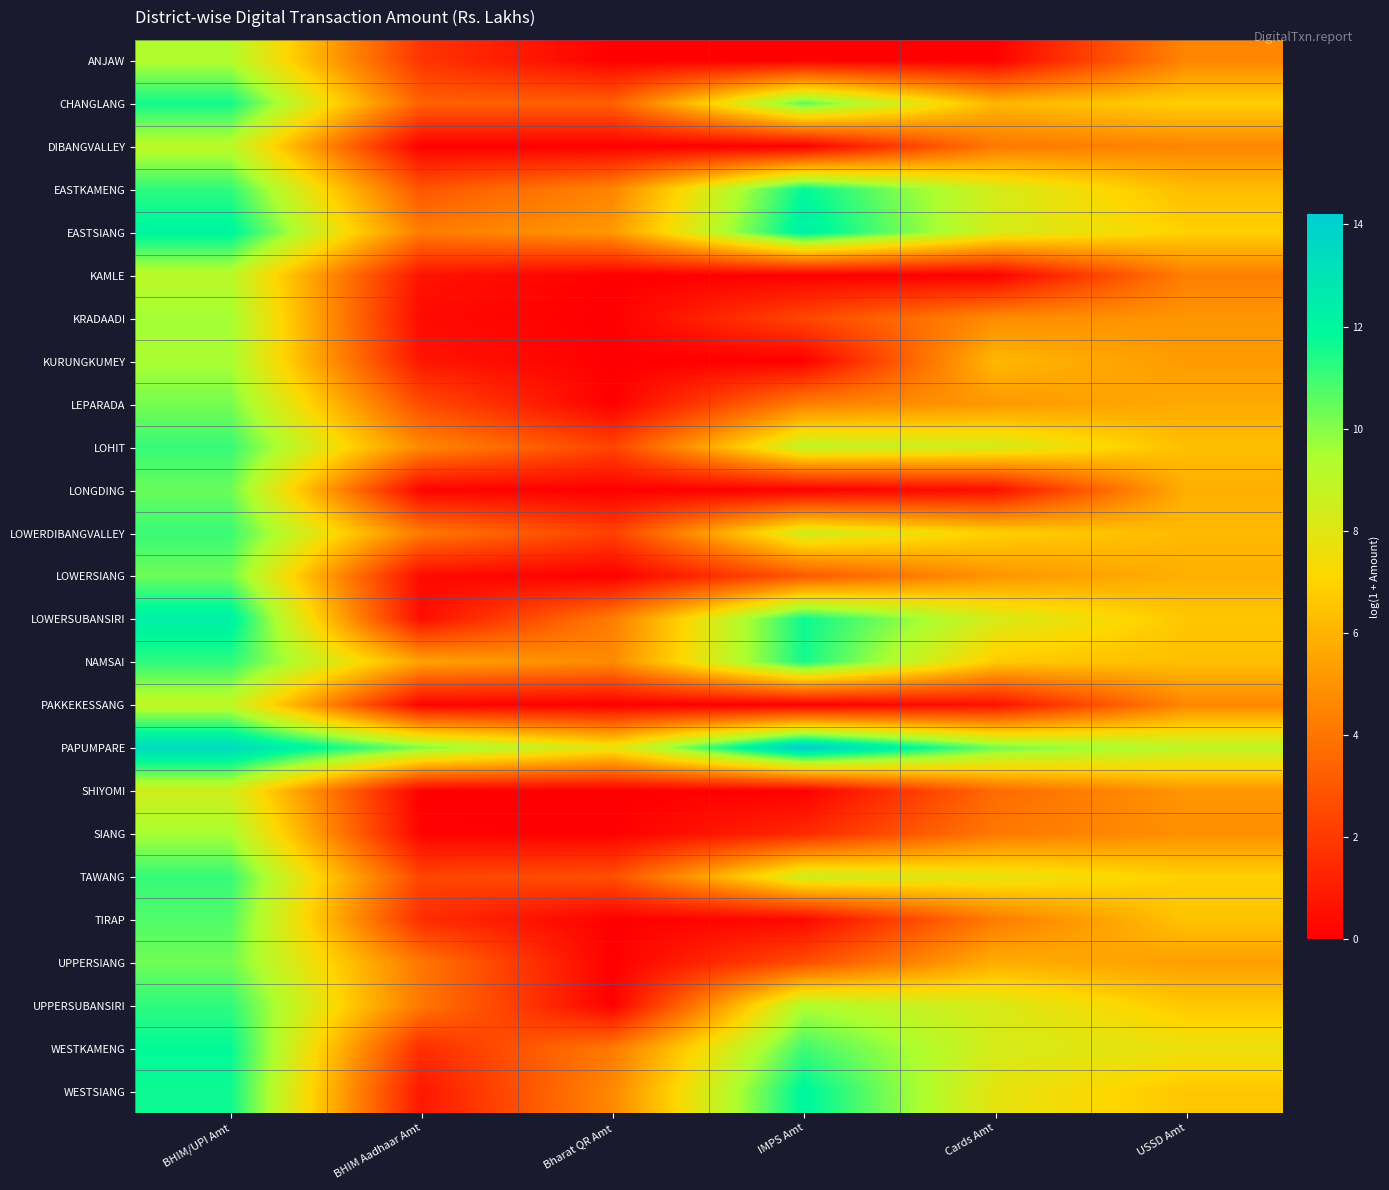

Which series has the largest total across all categories?

PAPUMPARE